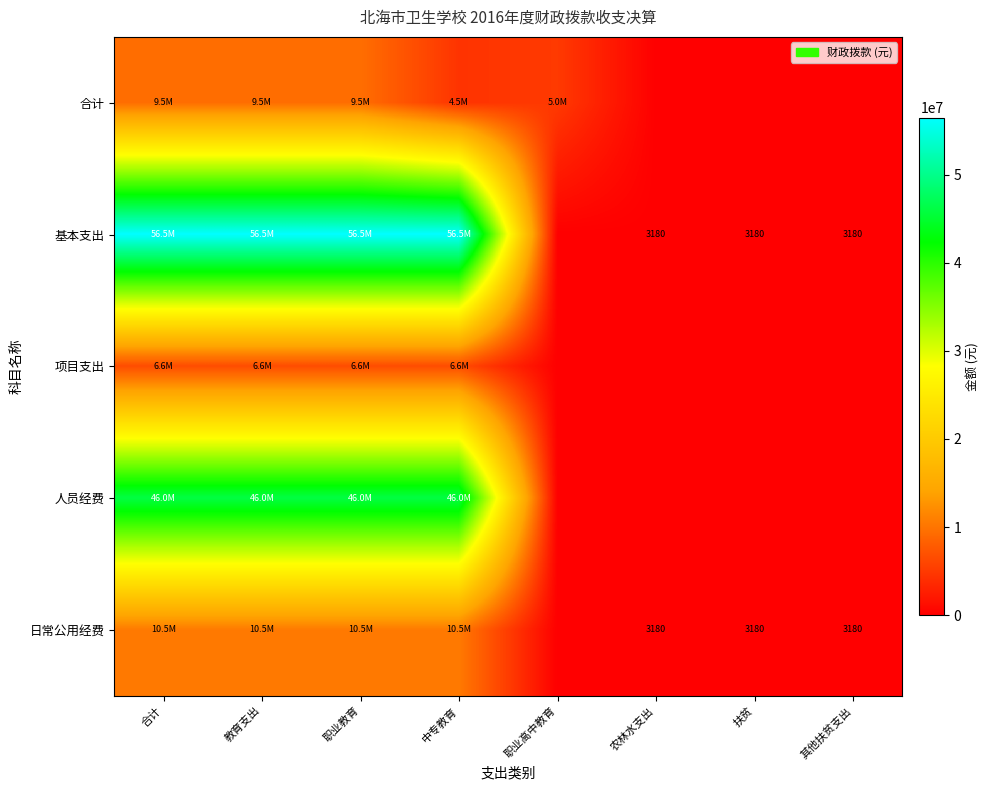

Is it true that 基本支出 equals 56483950.0 at 合计?

True